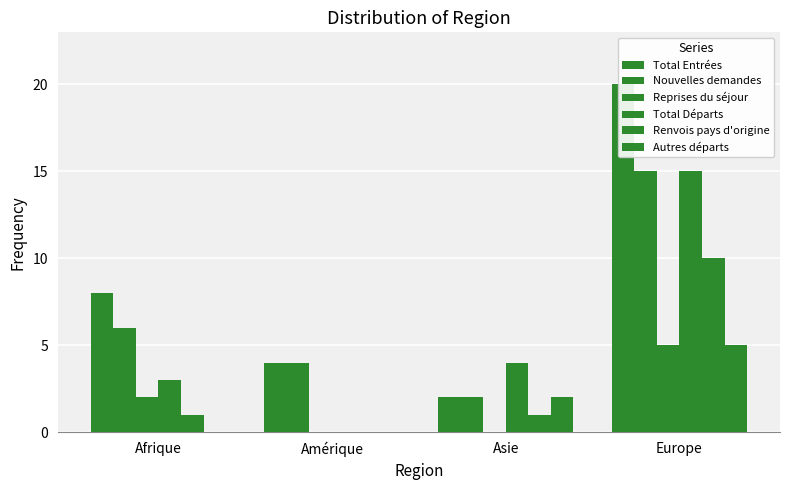

What is the difference between the Nouvelles demandes values at Asie and Amérique?

2